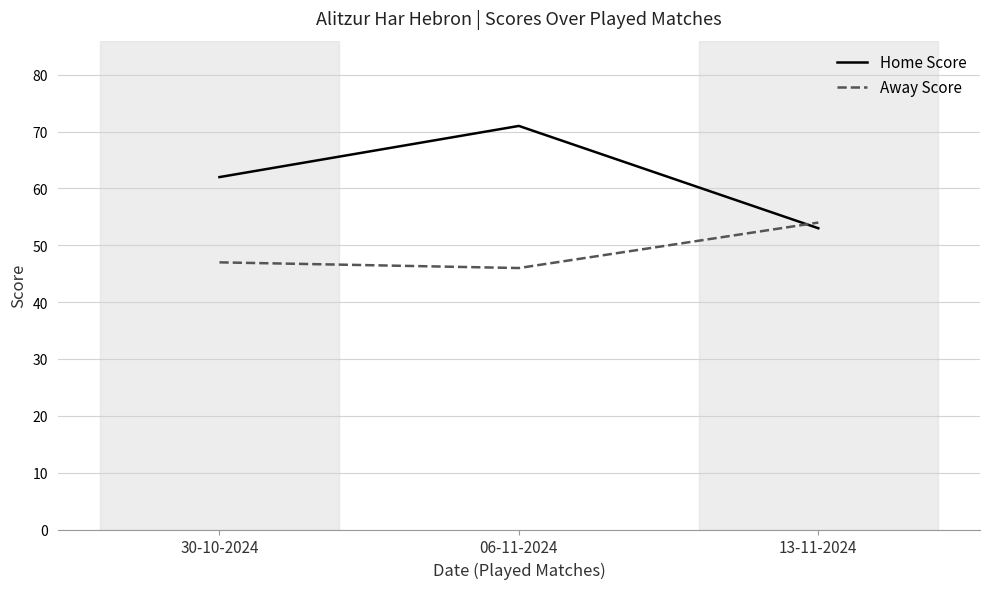

What is the difference between the maximum and minimum values in the Home Score series?

18